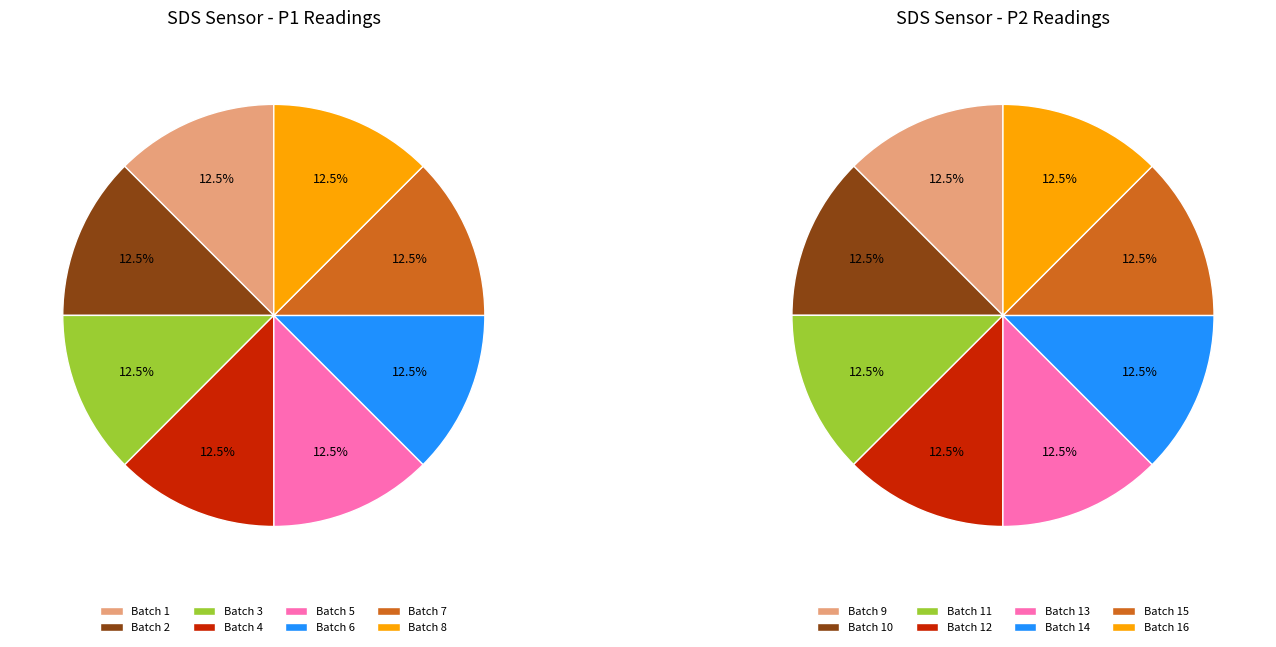

How many segments does this pie chart have?

8